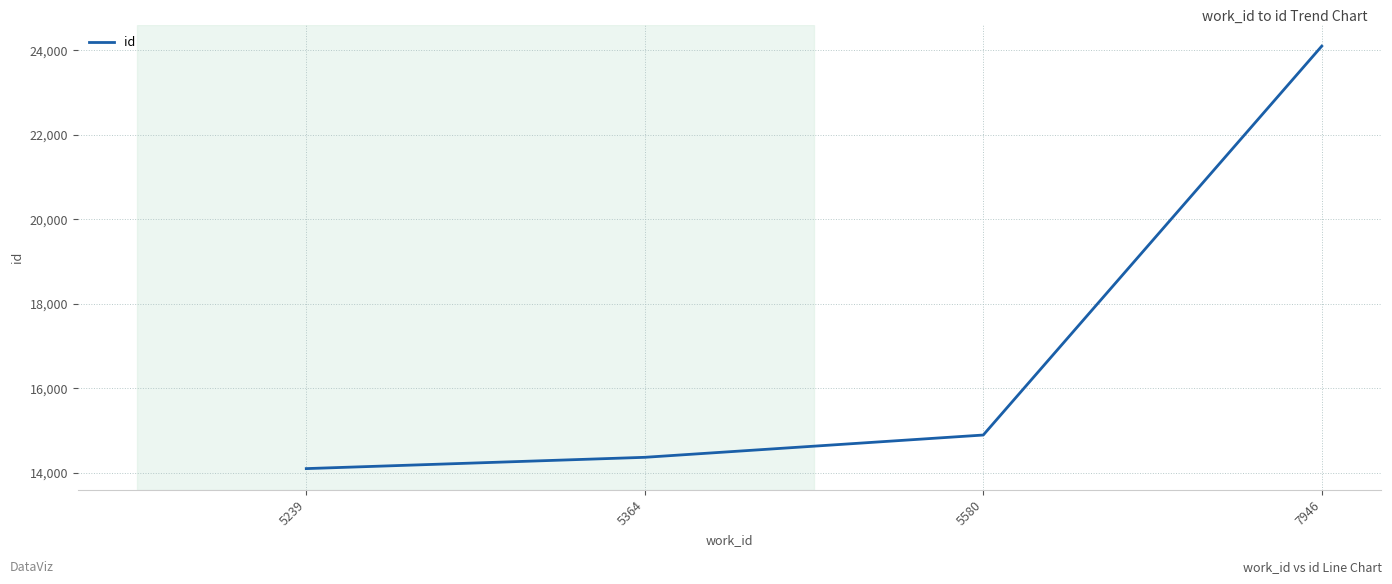

What is the difference between the maximum and minimum values?

9990